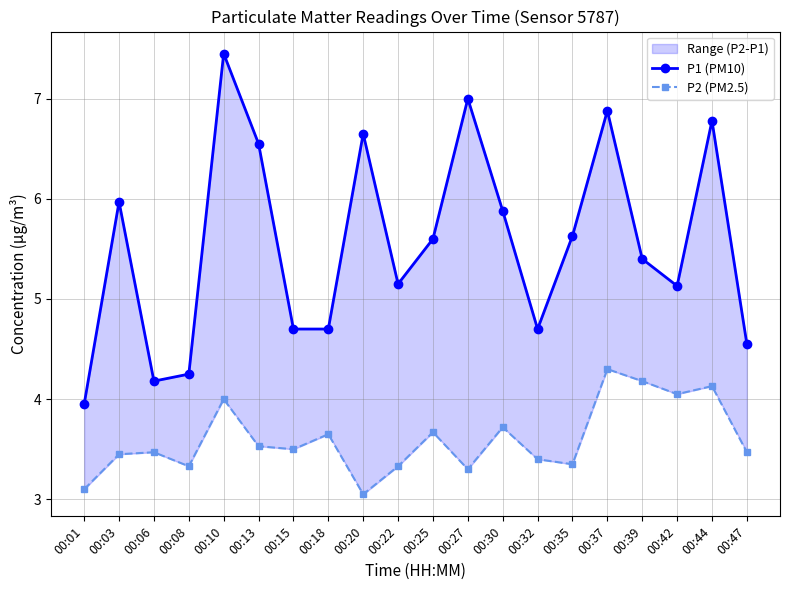

Rank the series at 00:39 from lowest to highest value.

P2 (PM2.5), P1 (PM10)